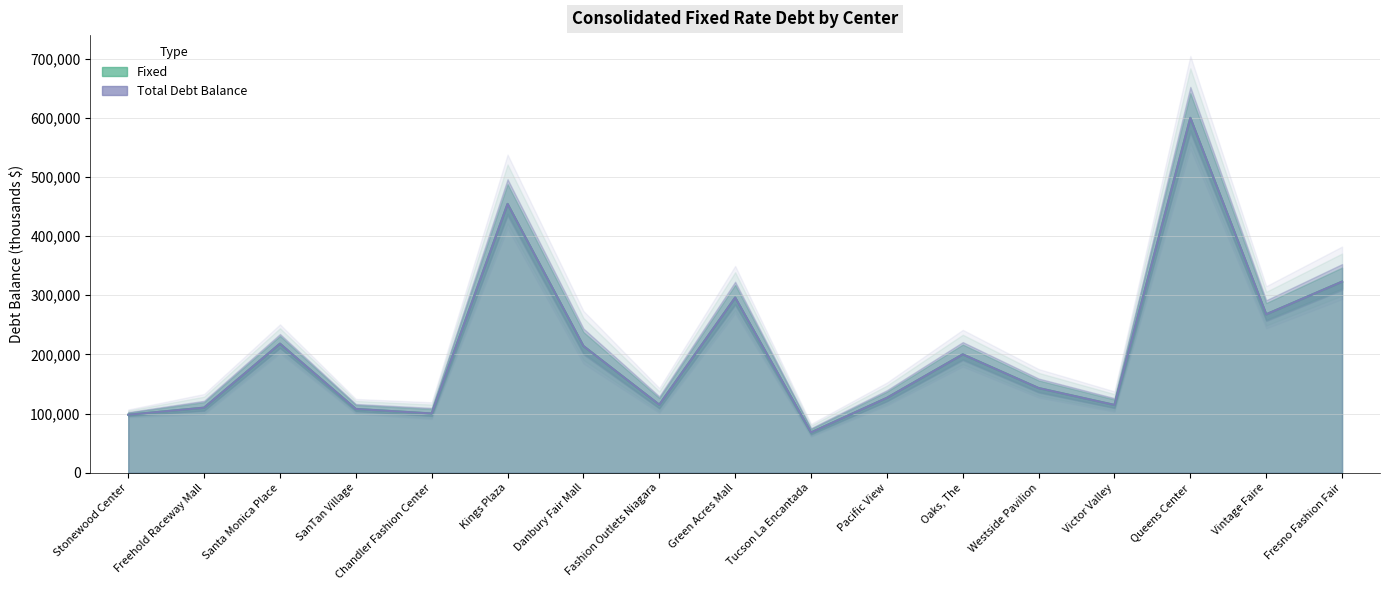

True or false: Total Debt Balance and Fixed intersect in this chart.

False